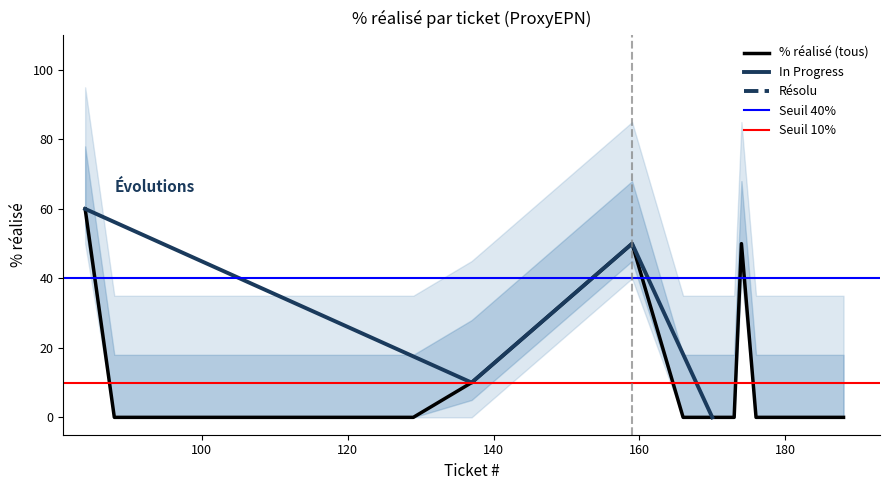

The value at 187 is 0. True or false?

True